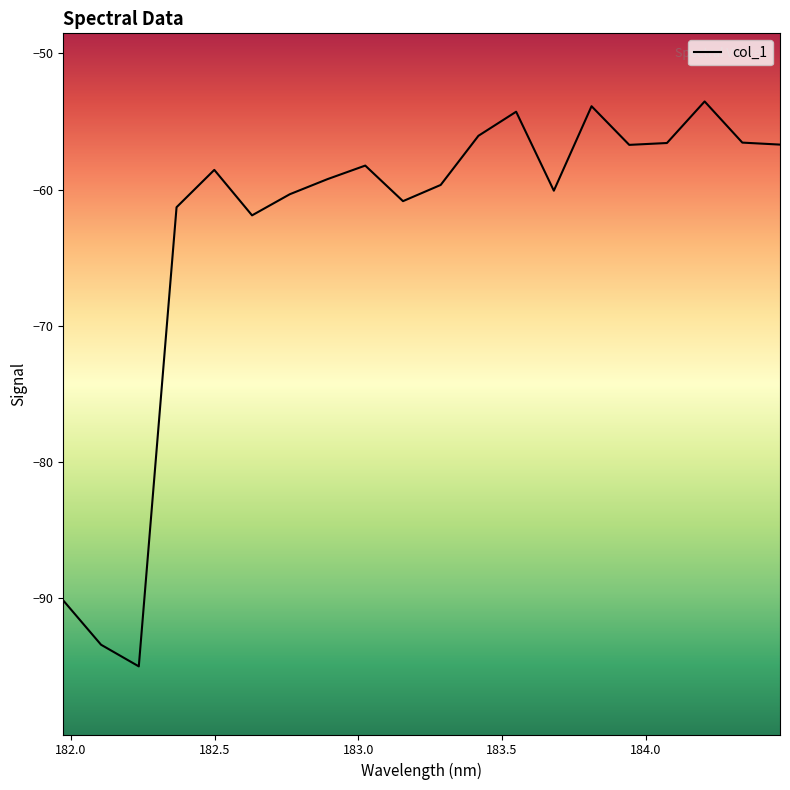

Does the chart have visible grid lines?

No